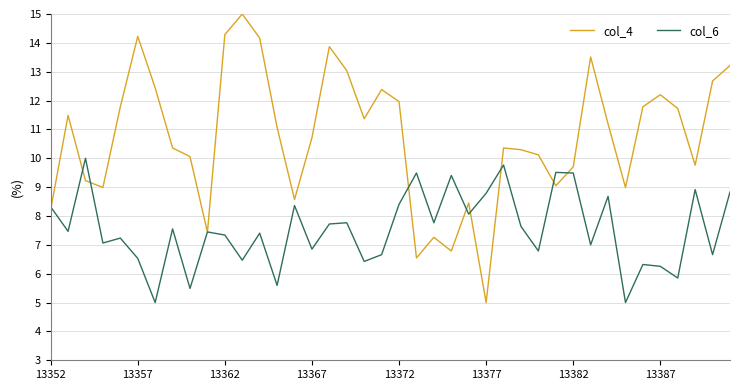

In col_4, how many points are higher than both neighbors (excluding endpoints)?

10